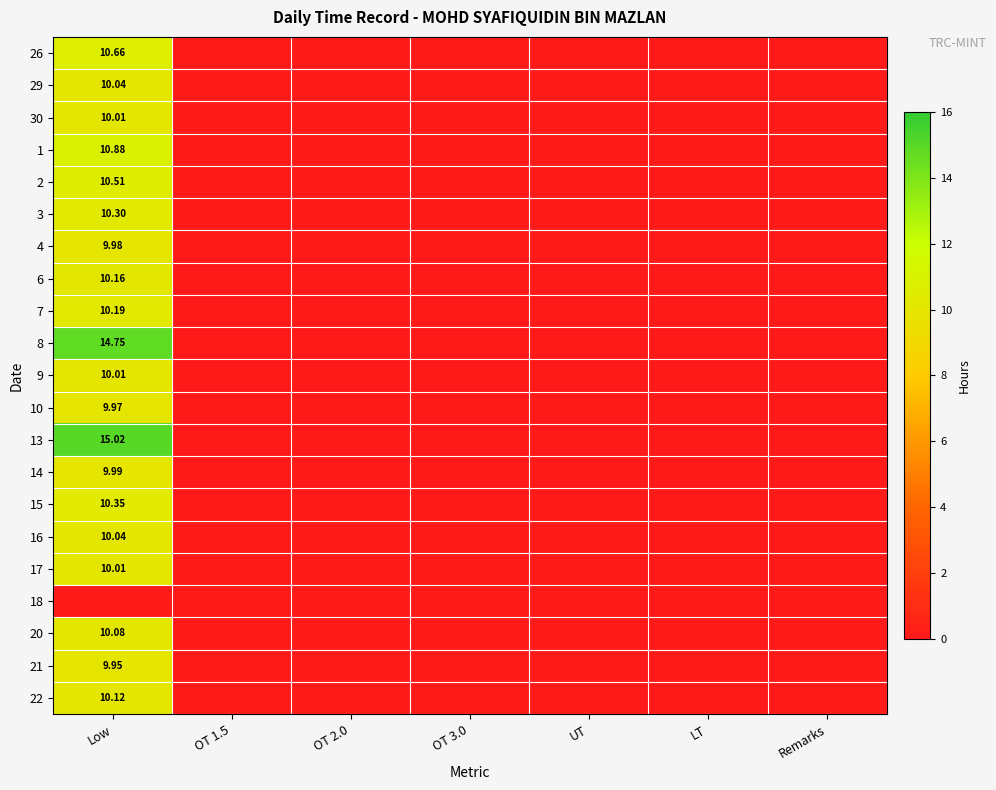

How many data points does each series have?

7